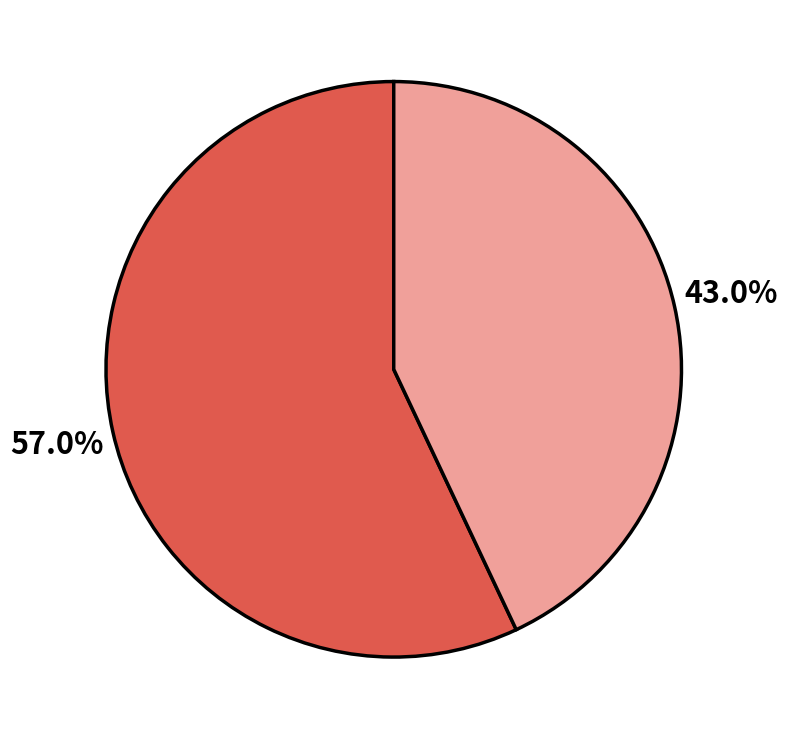

Is there any slice that represents more than half of the pie?

Yes